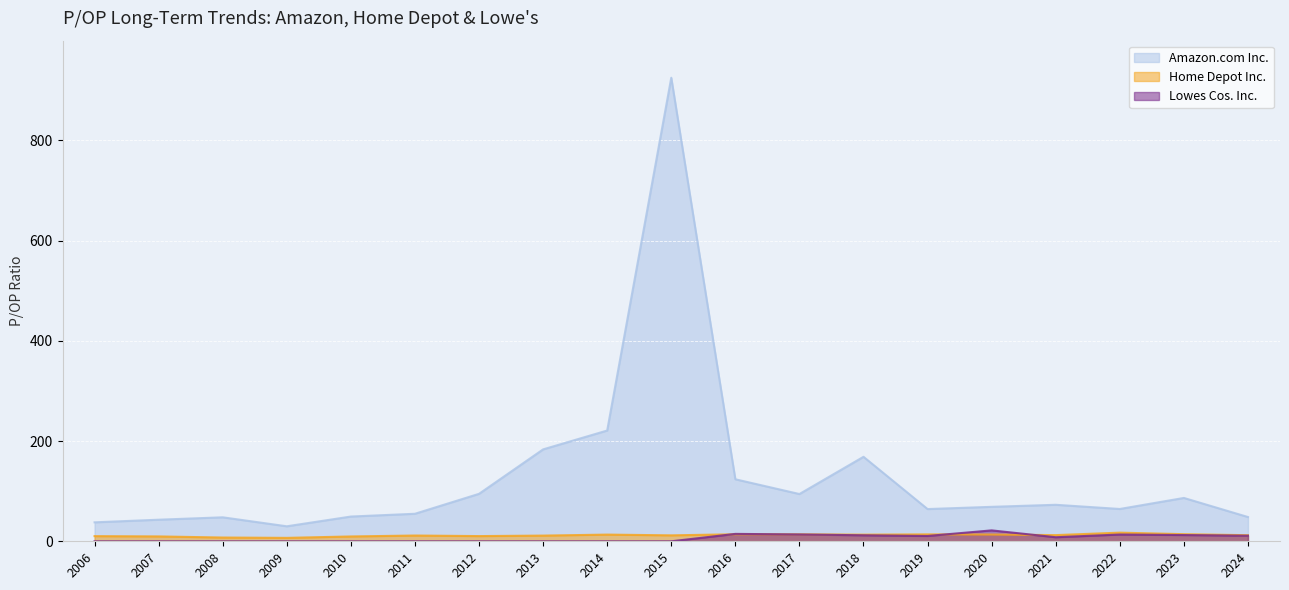

At how many categories does at least one series exceed 552?

1